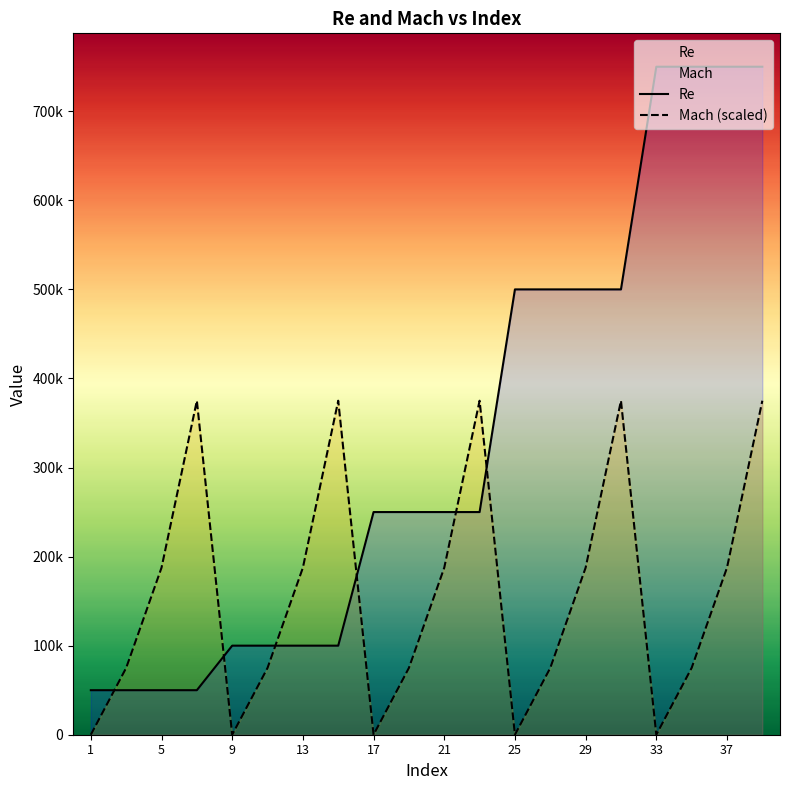

What is the difference between the maximum and minimum values in the Re series?

700000